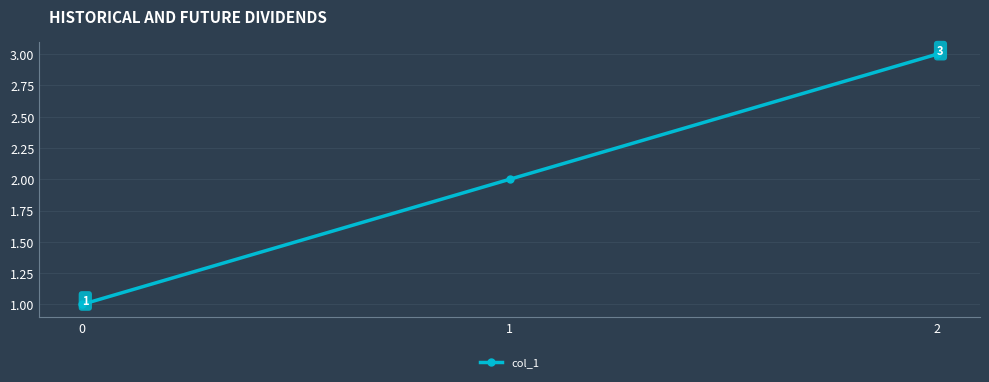

Where is the data nearest to the value 2?

1